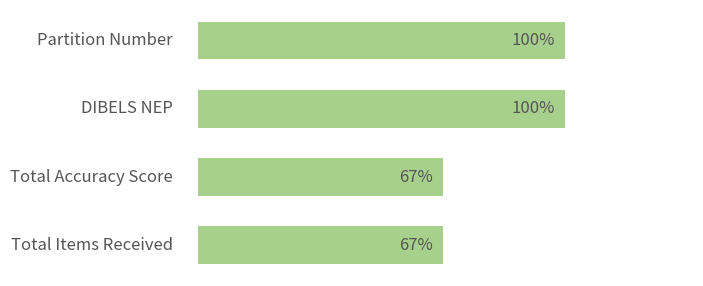

Are the bars horizontal?

Yes